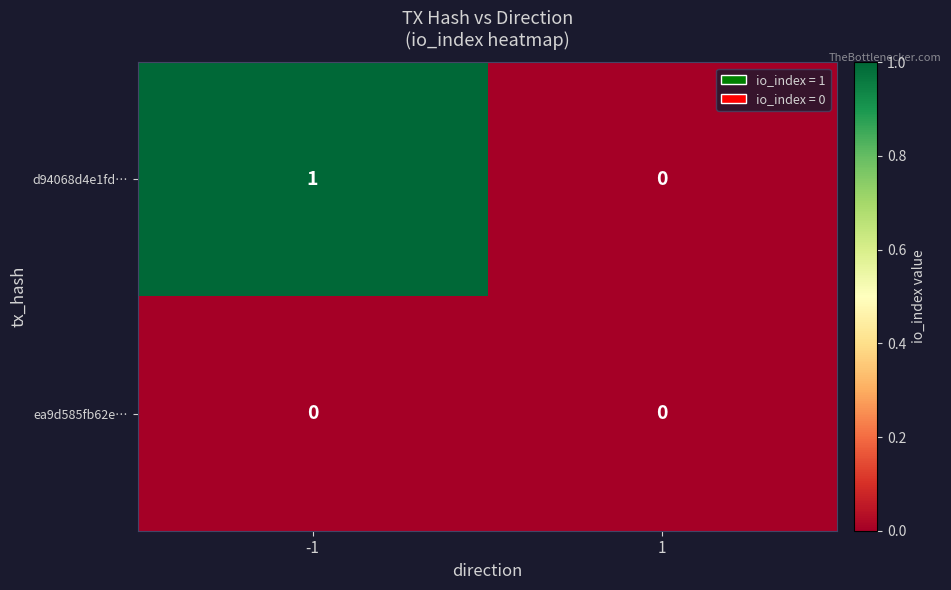

Which series changed the most between -1 and 1?

d94068d4e1fd…